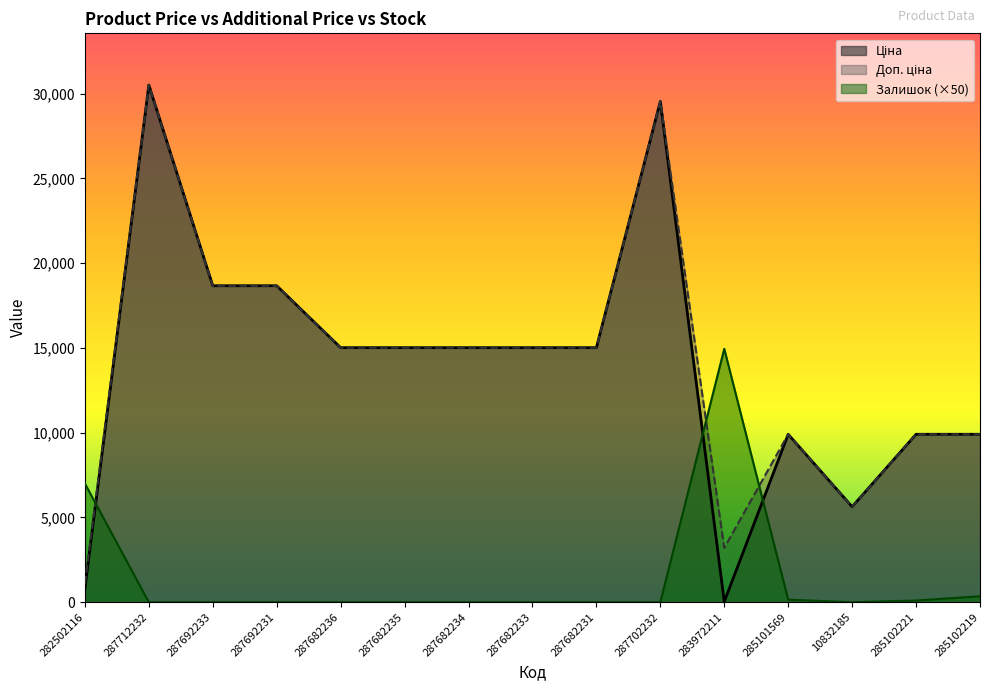

Which series ends up on top after the final intersection of Ціна and Залишок?

Ціна